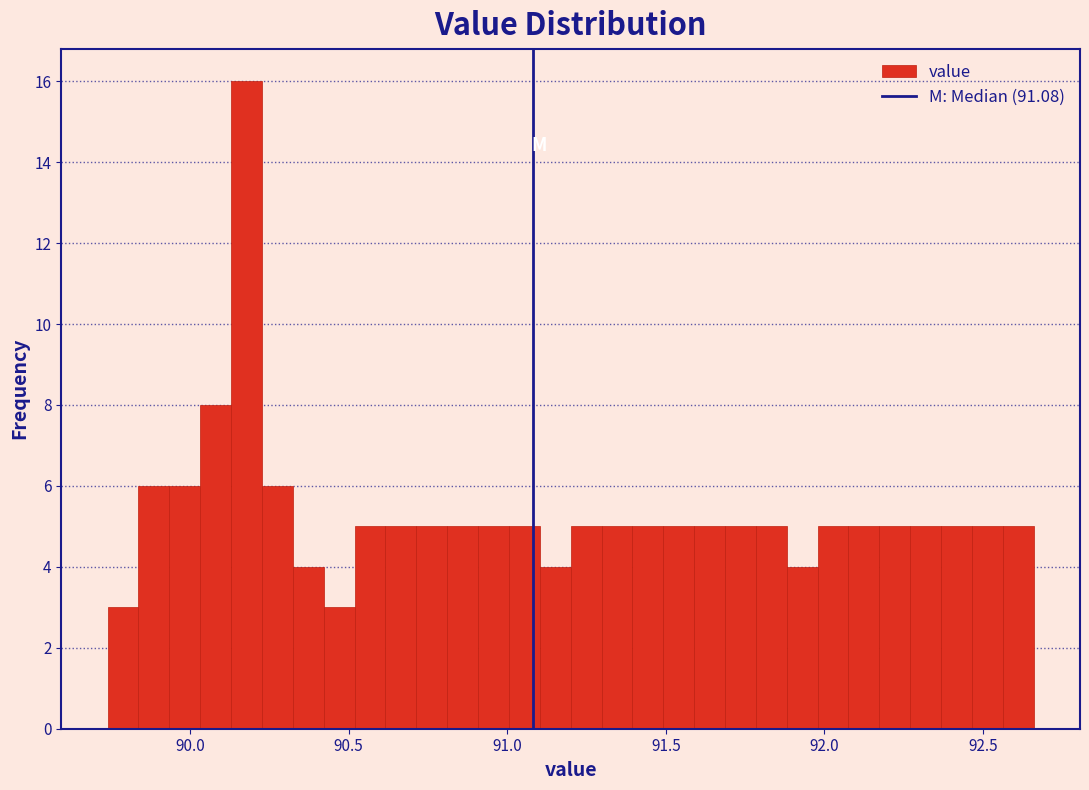

Around what value on the x-axis is the tallest bar? Give the approximate position of its centre, as read against the axis.

90.20